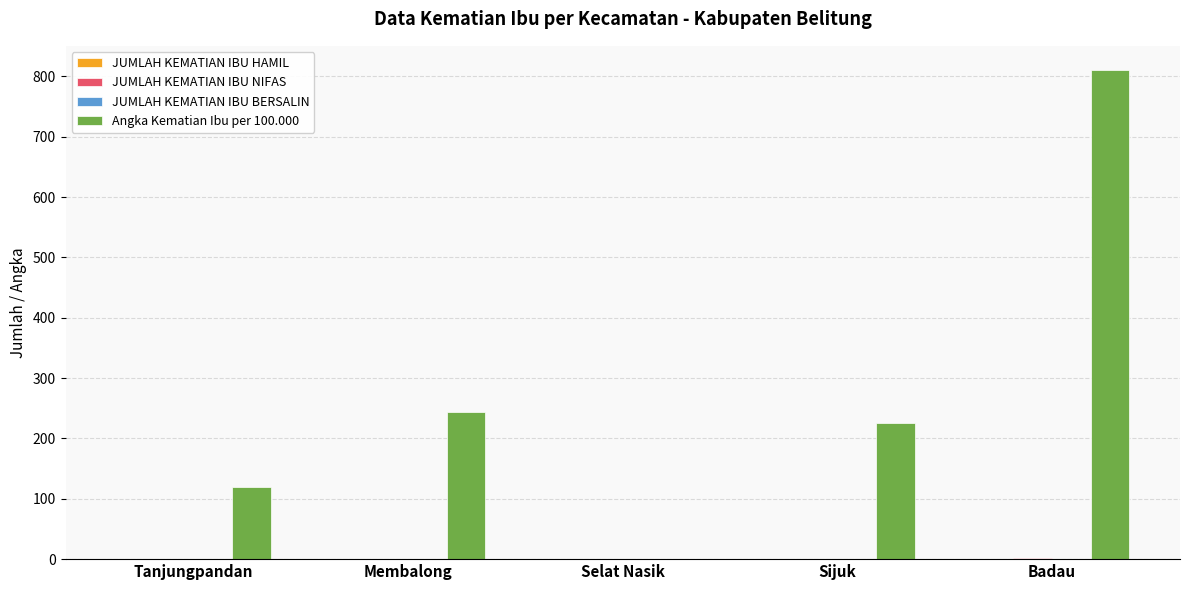

At which category is the sum across all series the highest?

Badau